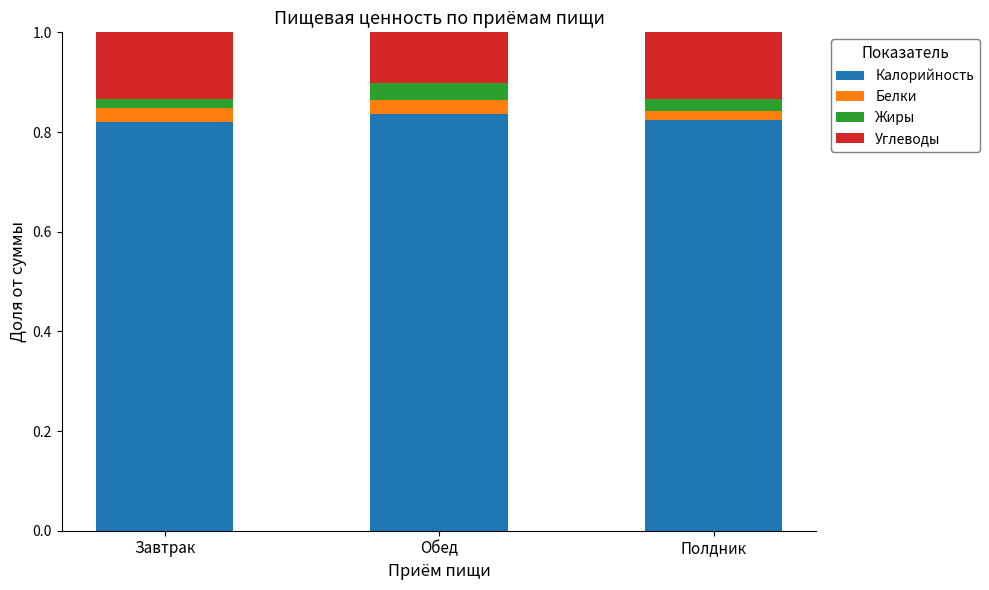

What is the sum of all Калорийность values?

2.5